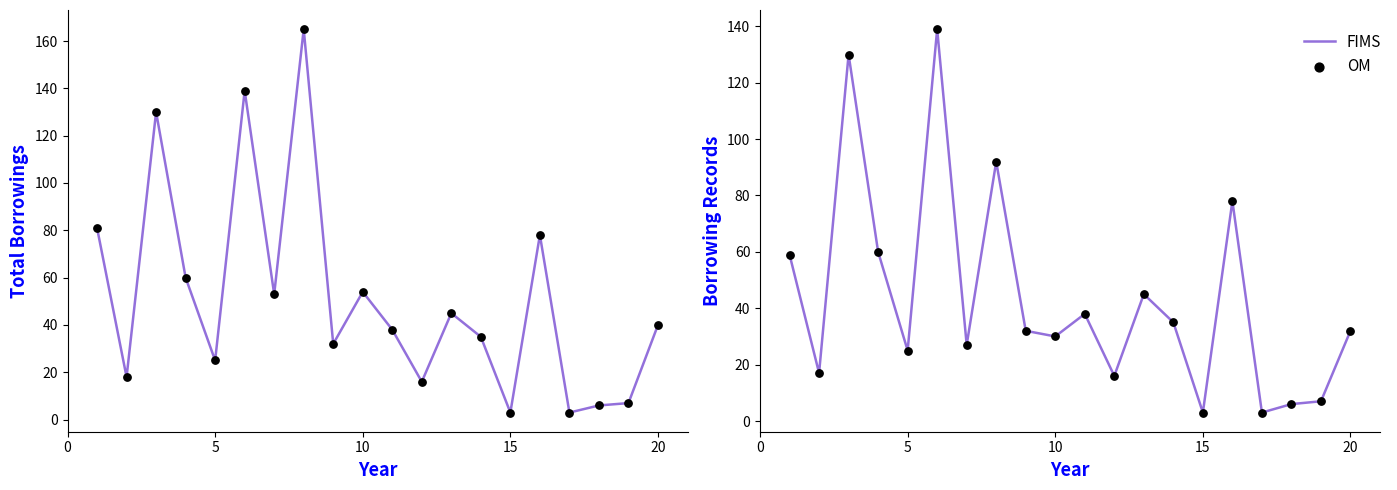

Which series has the widest spread of Y values?

FIMS